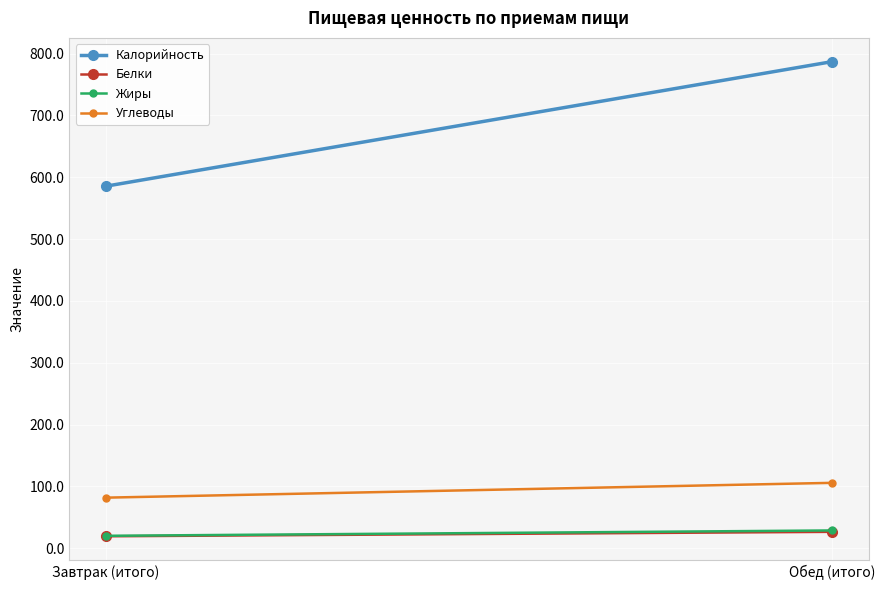

What is the sum of all Белки values?

45.6